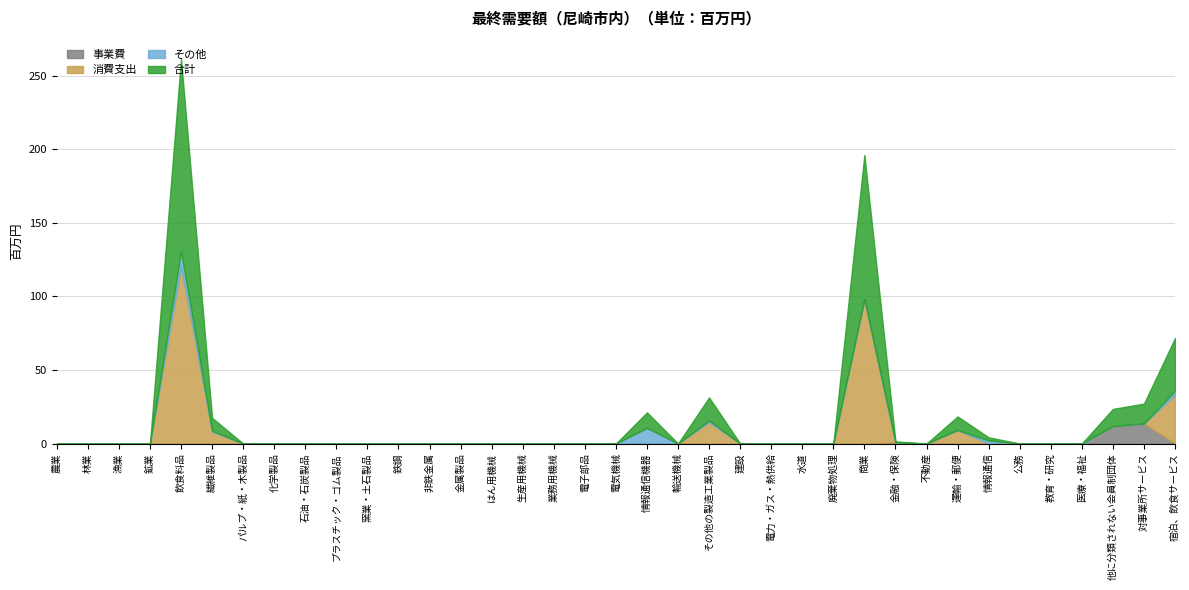

True or false: 合計 and その他 intersect in this chart.

False